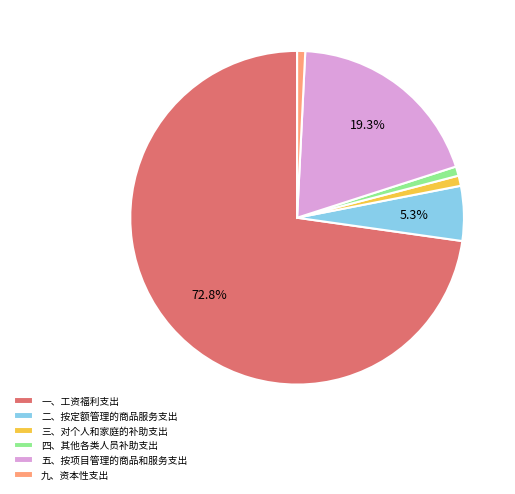

How many segments does this pie chart have?

6